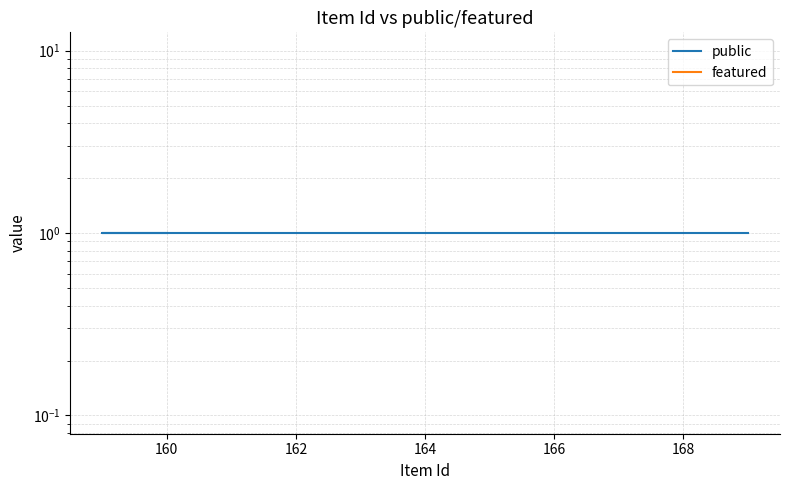

What value does the public series have at 160?

1